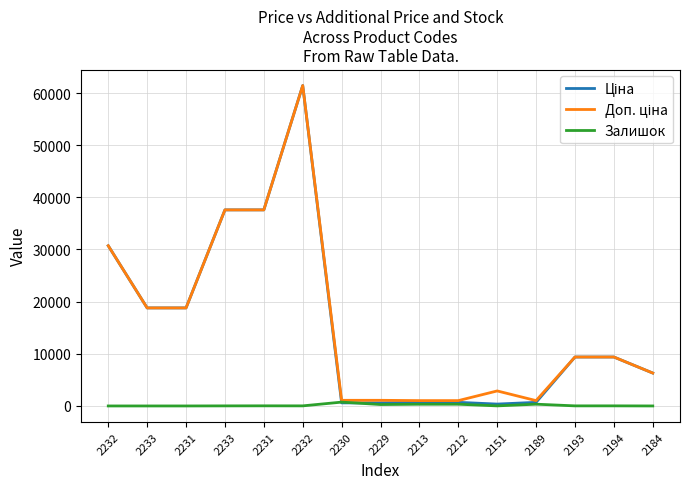

Read the Доп. ціна value at 2232.

30717.1